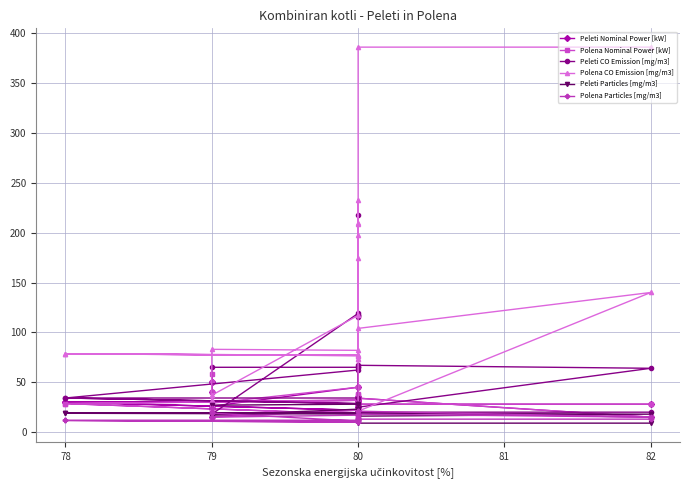

What is the label of the 17th point from the right?

79